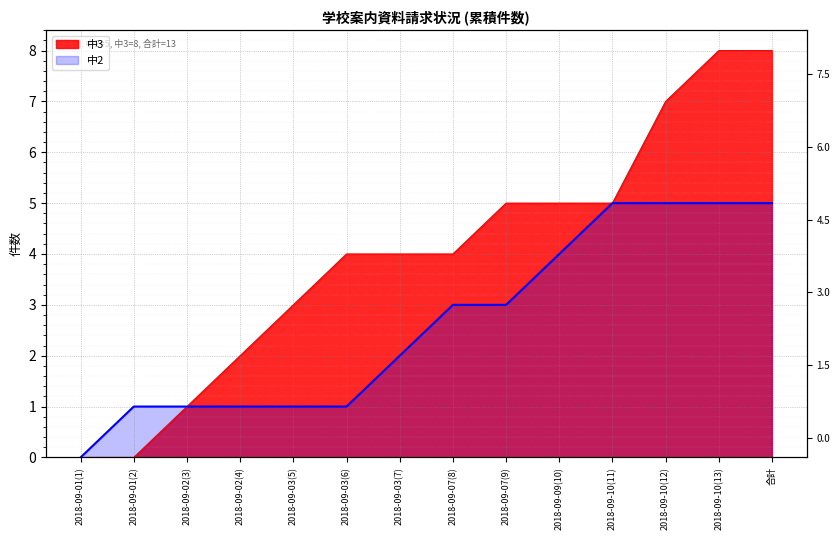

Count the 中3 values in the range 2 to 5.

8